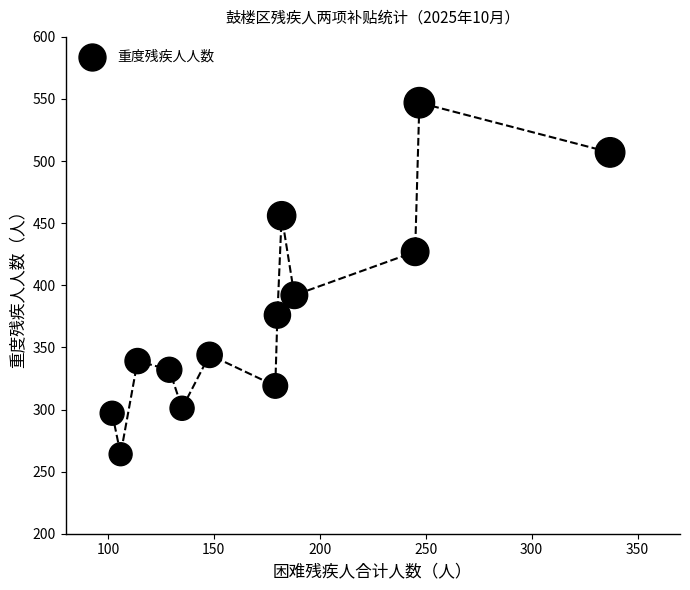

What Y value in the scatter plot is closest to 405?

392